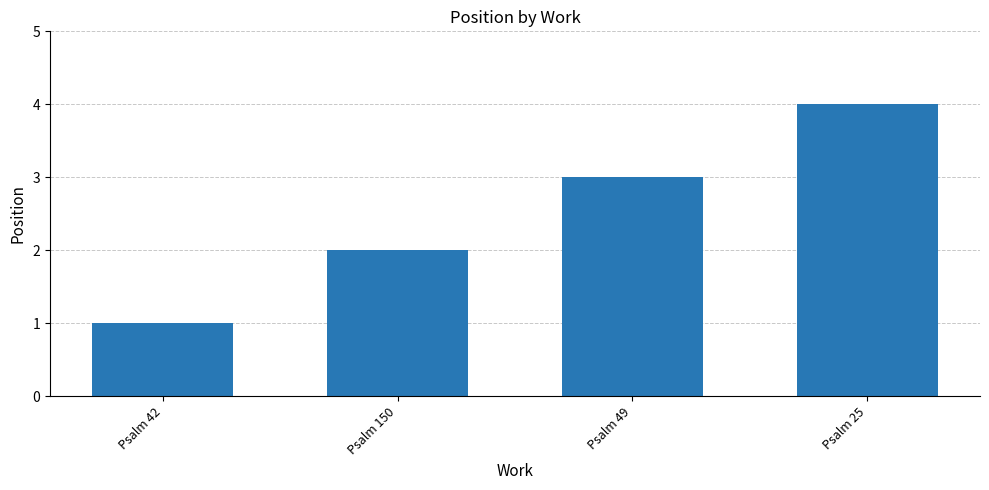

Reading left to right, list all the values displayed in this chart.

1	2	3	4